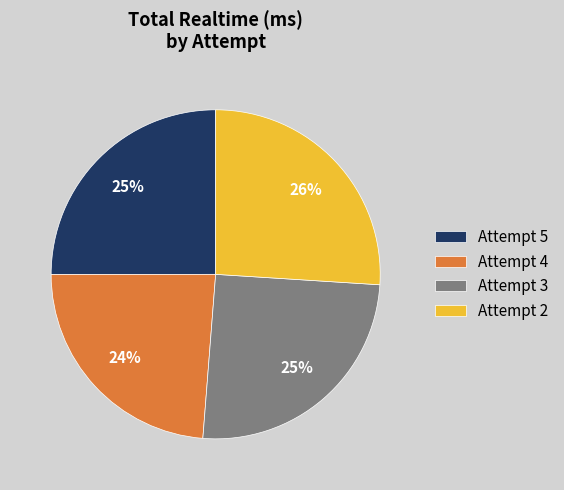

To the nearest percent, what is the difference between the largest and smallest slice percentages?

2%